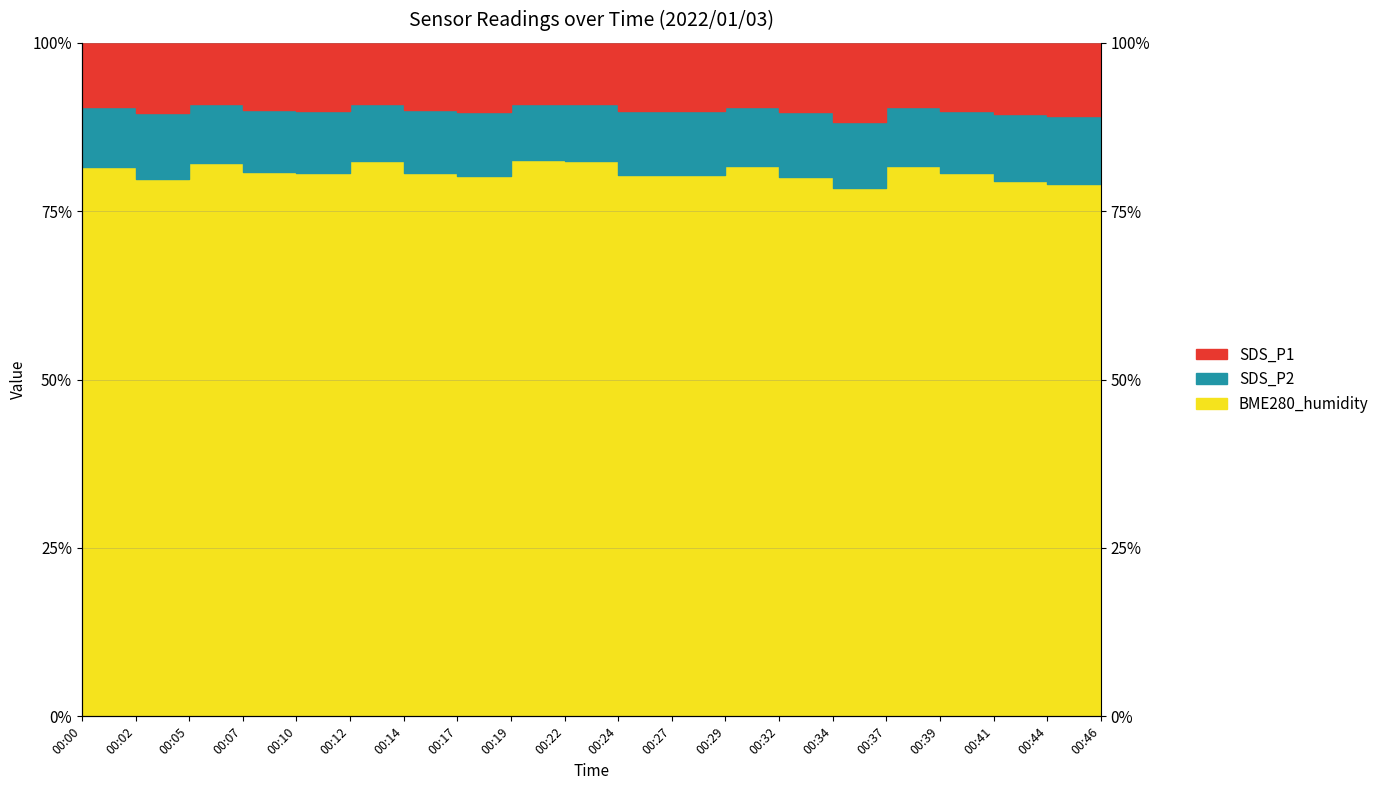

Where is the first local maximum for SDS_P1?

00:05